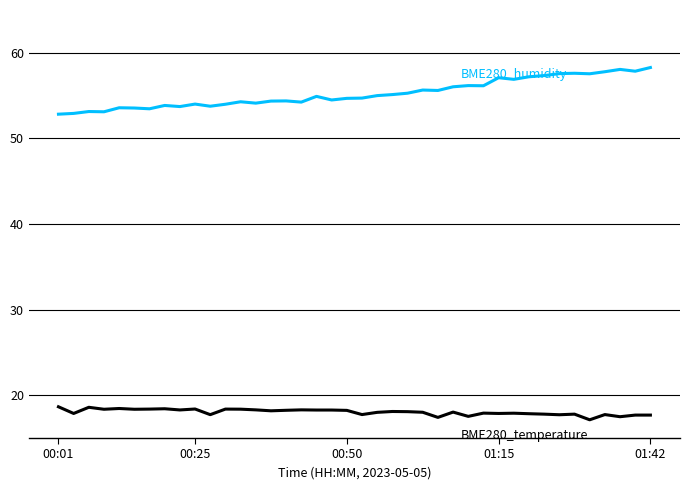

What is the smallest value displayed?

17.1